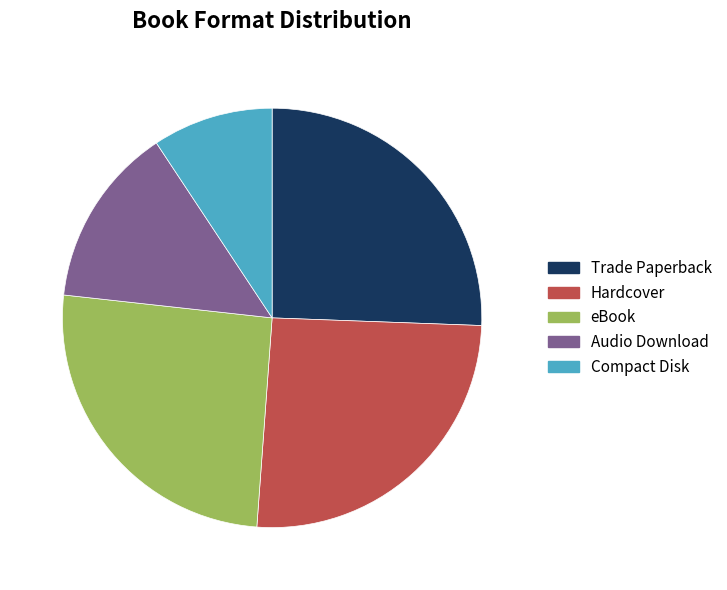

Between Audio Download and Compact Disk, which is larger?

Audio Download